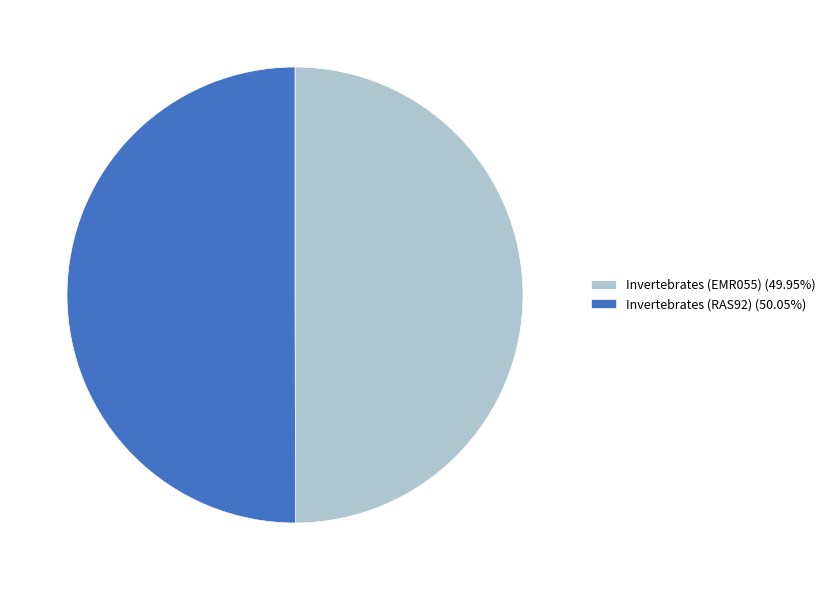

Is the sum of Invertebrates (EMR055) (49.95%) and Invertebrates (RAS92) (50.05%) greater than half?

Yes